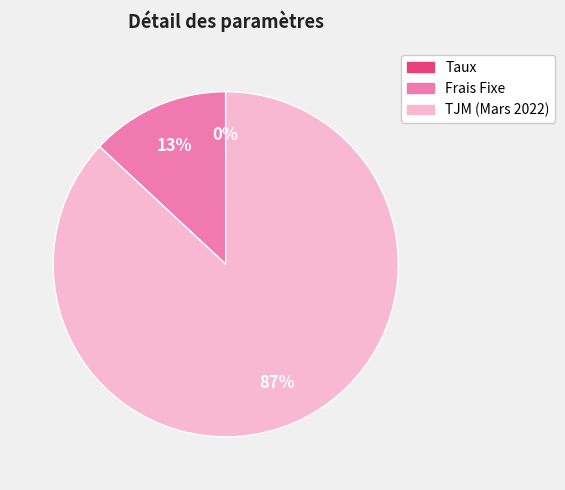

Which slice represents more than half of the pie?

TJM (Mars 2022)